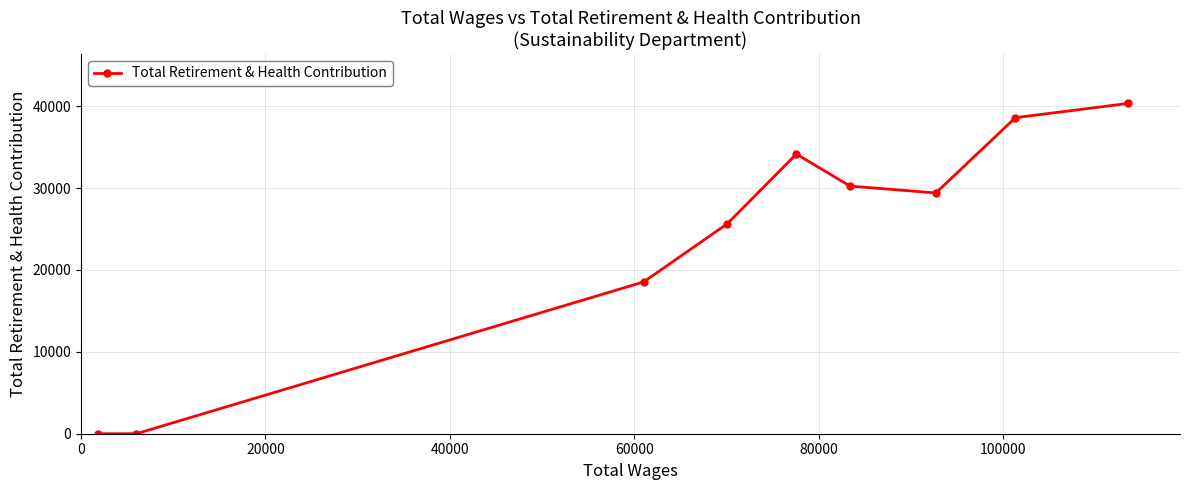

What is the sum of all values?

216959